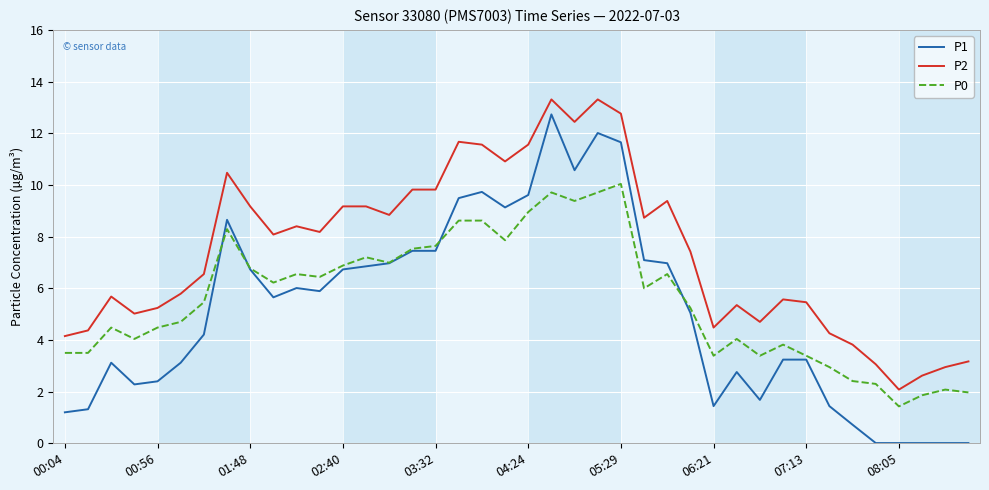

What is the maximum value shown in the chart?

13.3